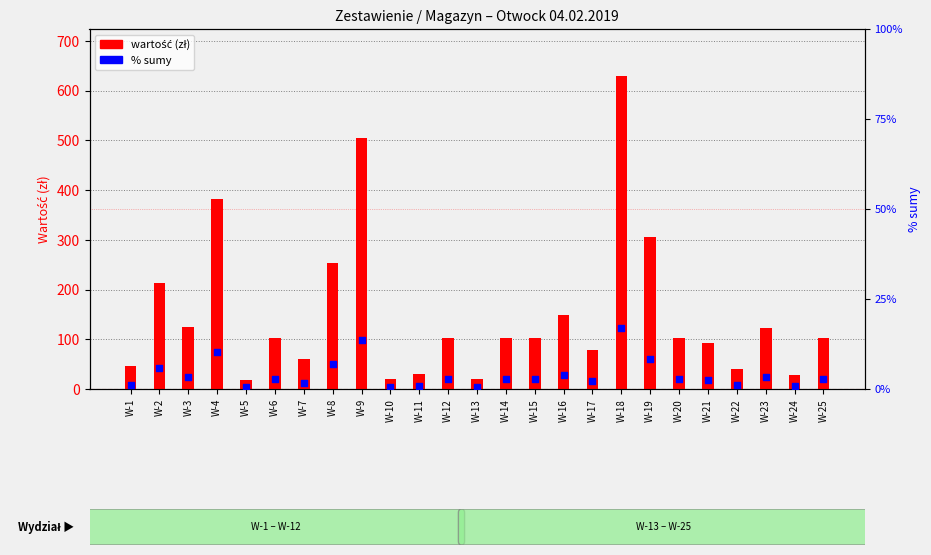

Which series has the largest total across all categories?

value (zł)